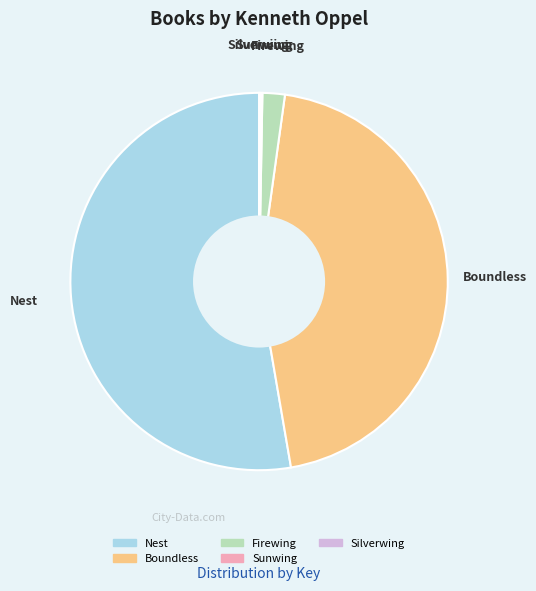

Between Nest and Firewing, which is larger?

Nest